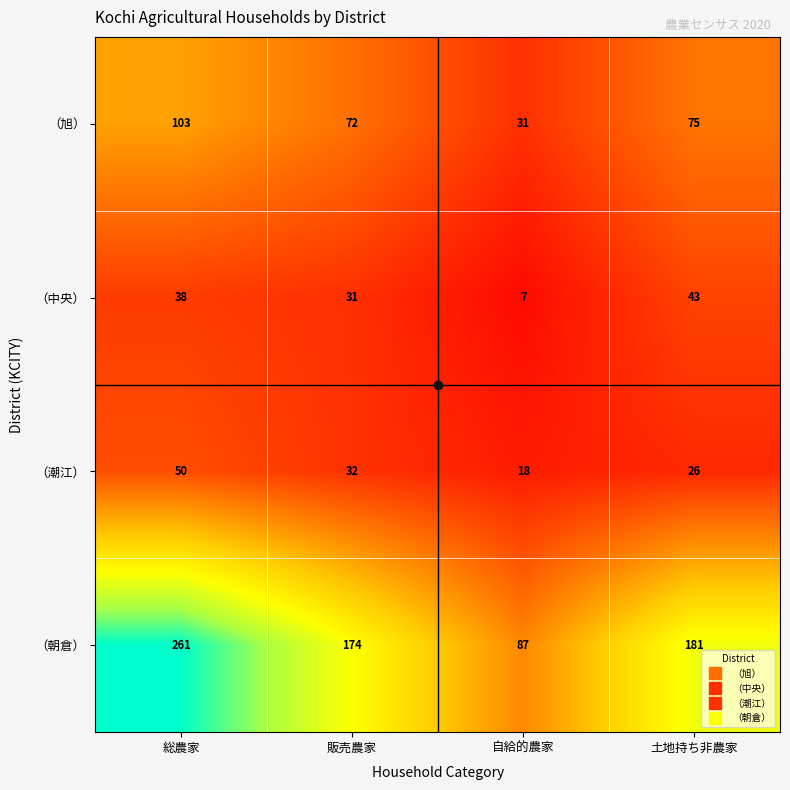

Count the number of data series in this chart.

4